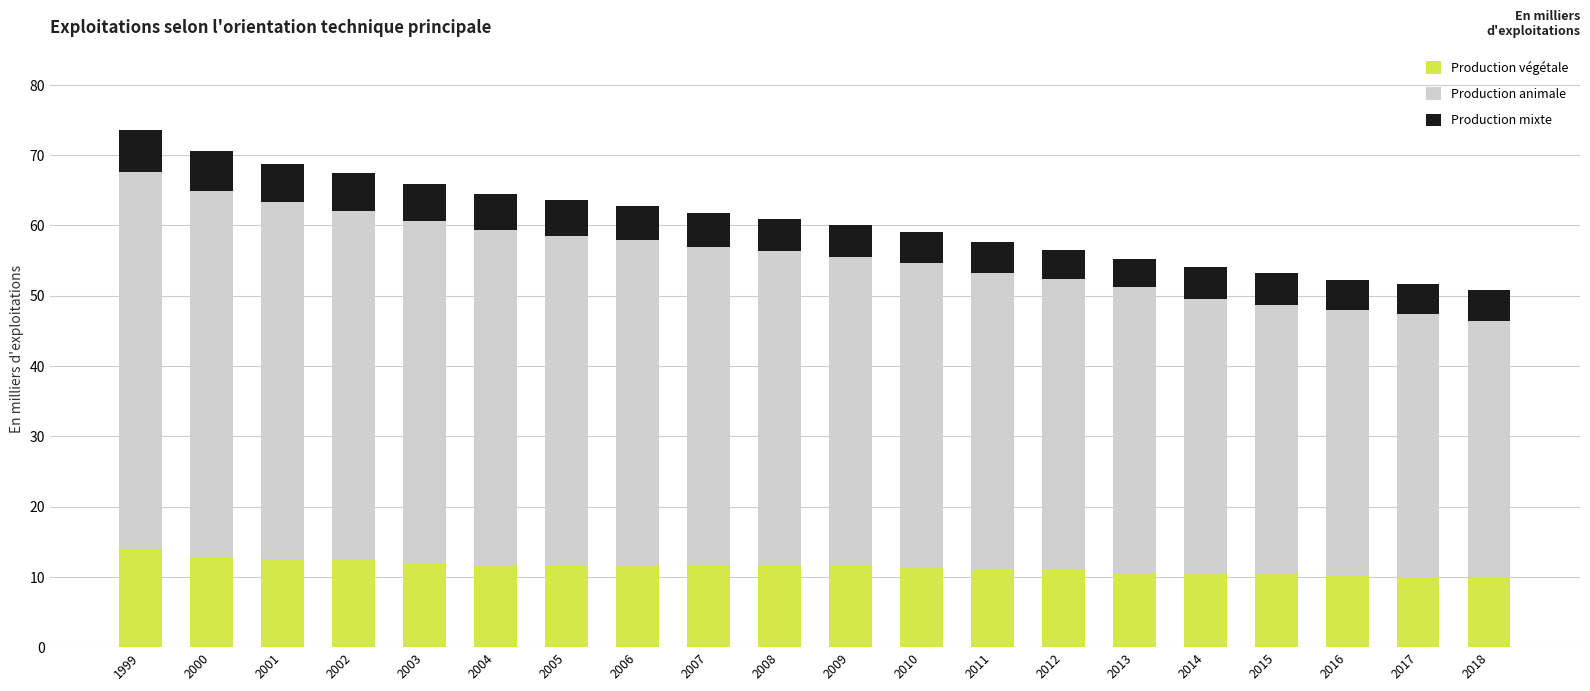

What is the maximum value for Production végétale?

13.9